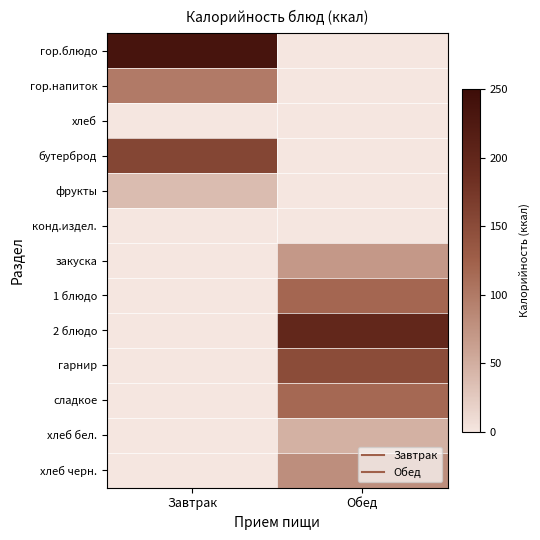

What is the total value across all series at Завтрак?

530.0